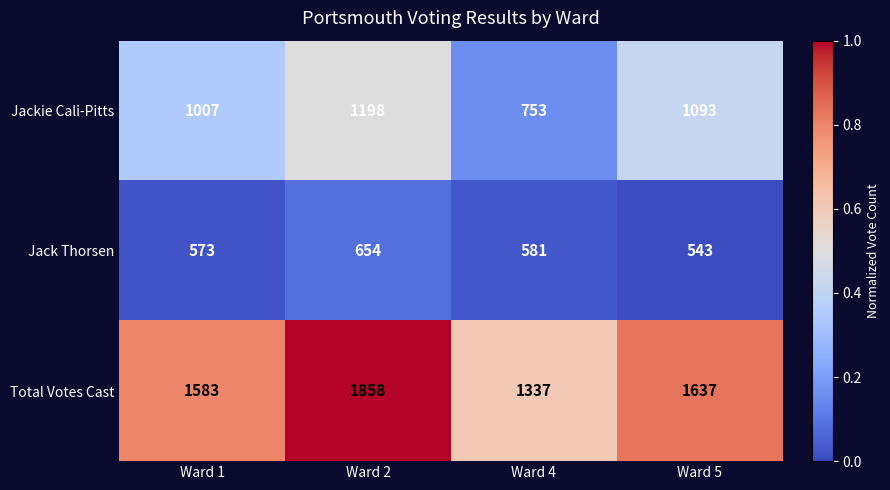

At how many categories does at least one series exceed 1358?

3